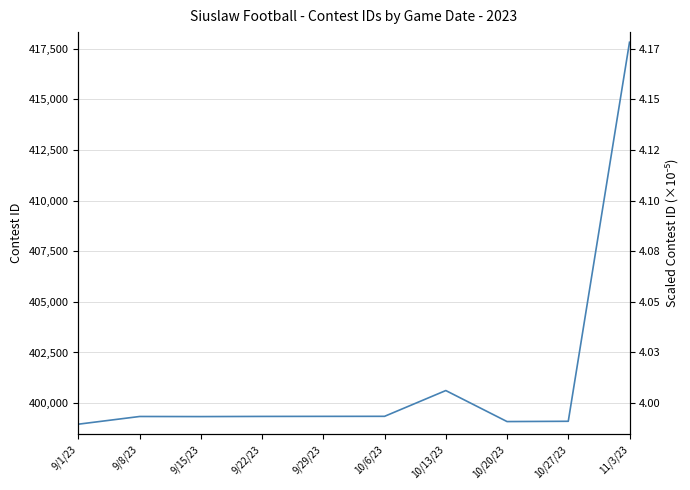

Is this an area chart (filled region under the line)?

No